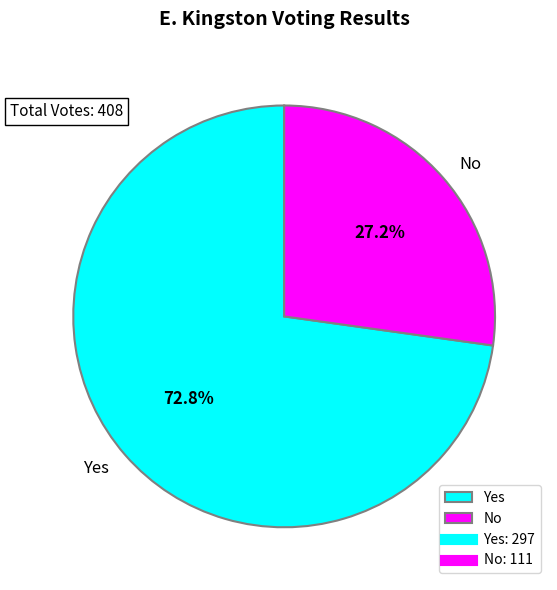

Which slice is the largest?

Yes